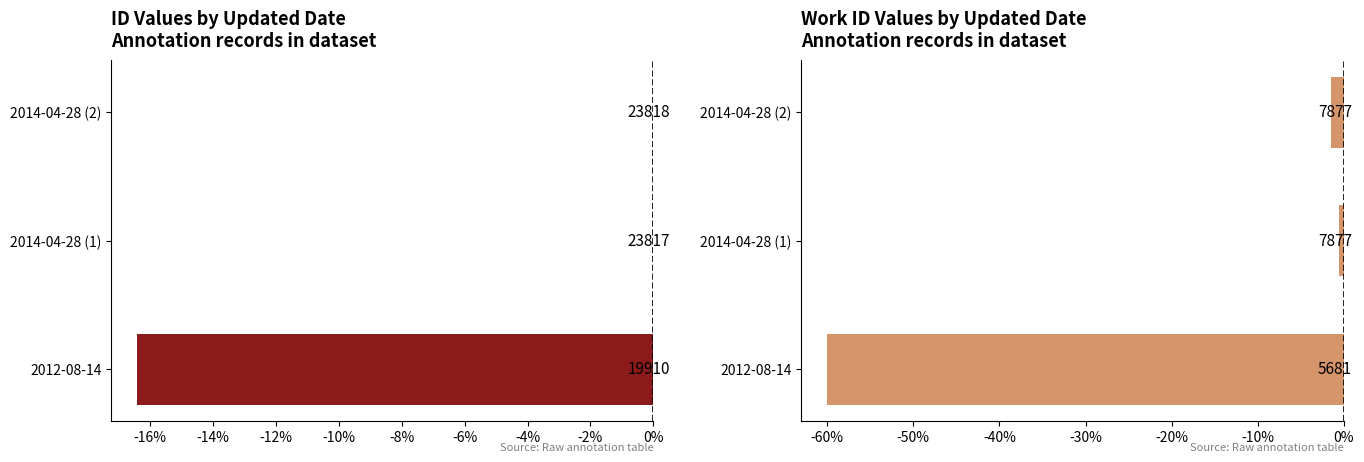

How many distinct data groups are displayed?

2